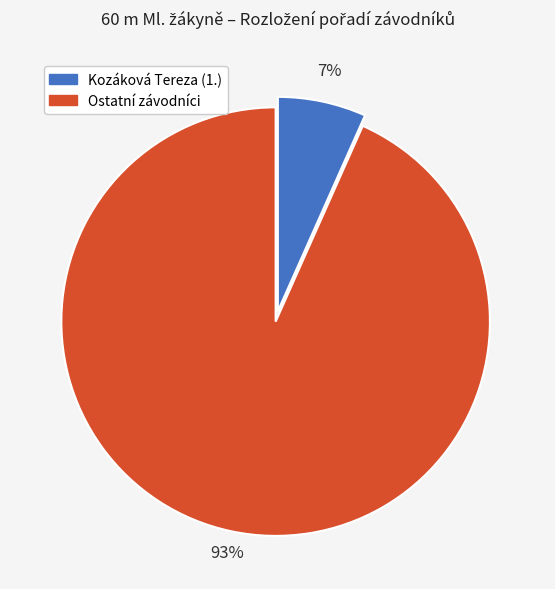

To the nearest percent, what is the average slice percentage?

50%